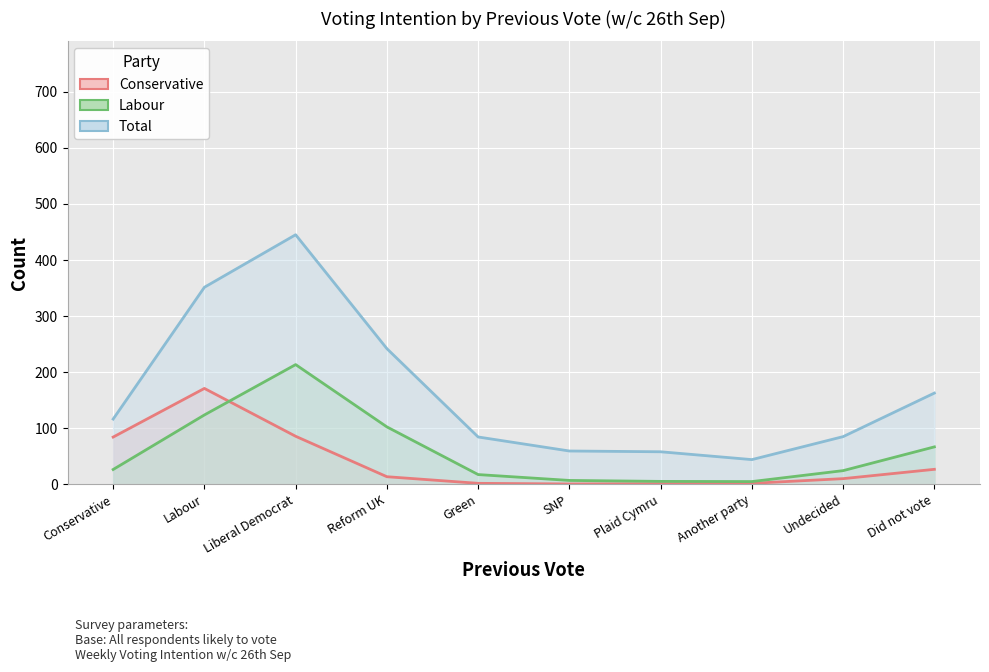

At which category is the sum across all series the highest?

Liberal Democrat